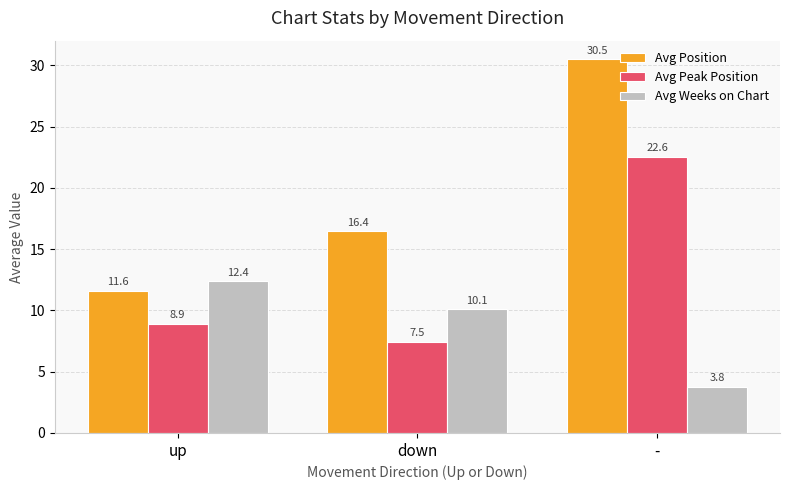

Which category has the highest value across all series?

-